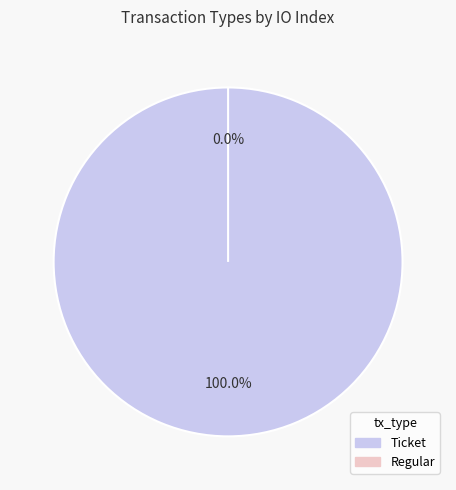

To the nearest percent, what is the difference between the largest and smallest slice percentages?

100%